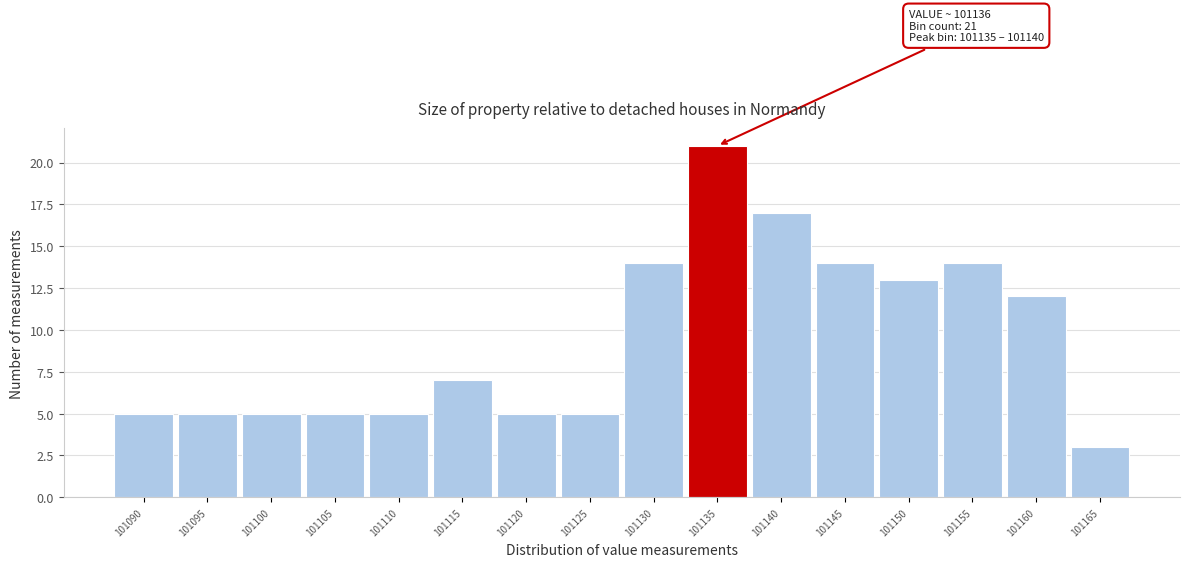

Reading left to right, extract all data points from this chart.

101090=5	101095=5	101100=5	101105=5	101110=5	101115=7	101120=5	101125=5	101130=14	101135=21	101140=17	101145=14	101150=13	101155=14	101160=12	101165=3